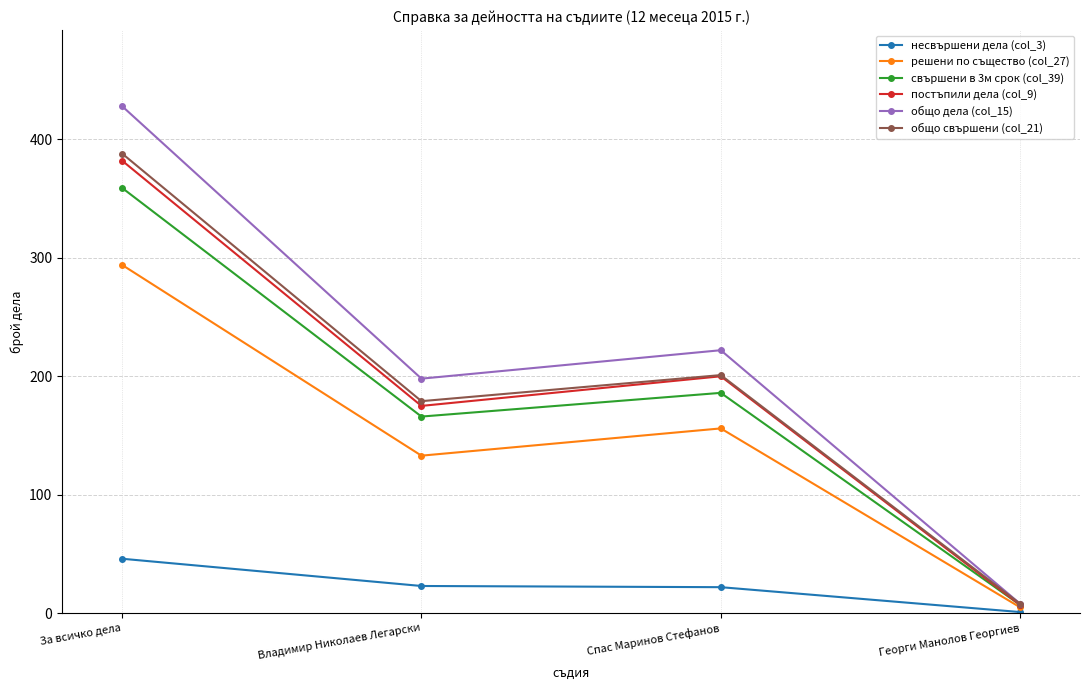

At which category is the sum across all series the highest?

За всичко дела